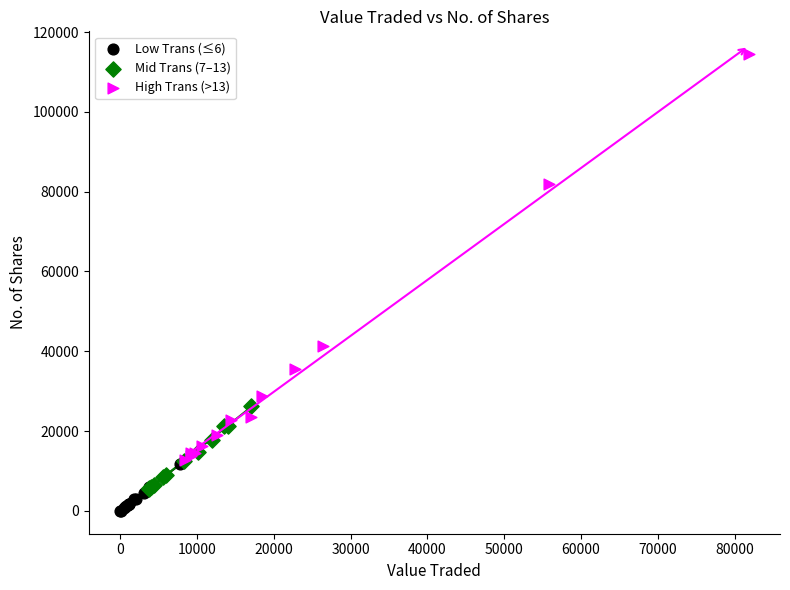

Which series has the widest spread of Y values?

High Trans (>13)